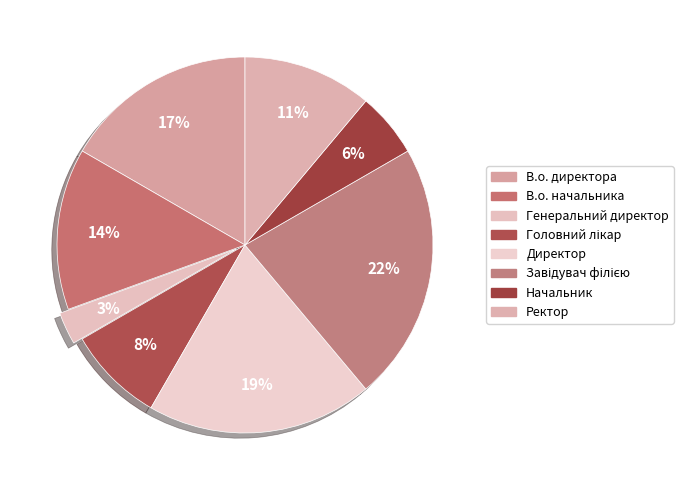

How many segments does this pie chart have?

8